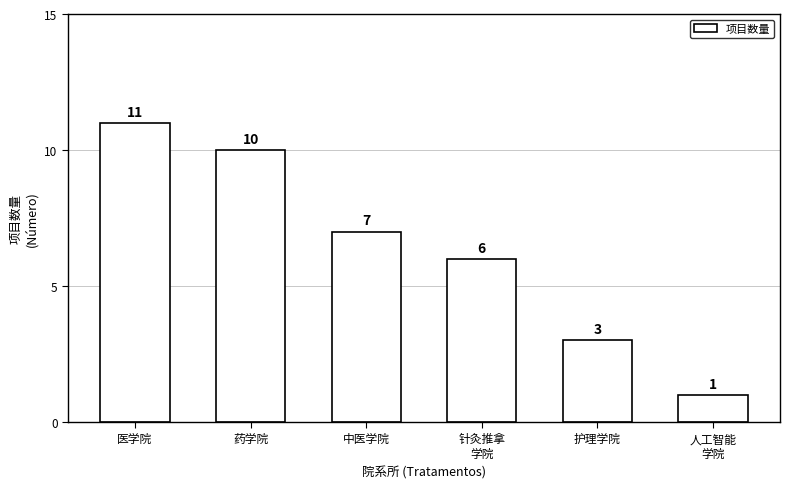

List the labels in order of value, largest first.

医学院, 药学院, 中医学院, 针灸推拿
学院, 护理学院, 人工智能
学院